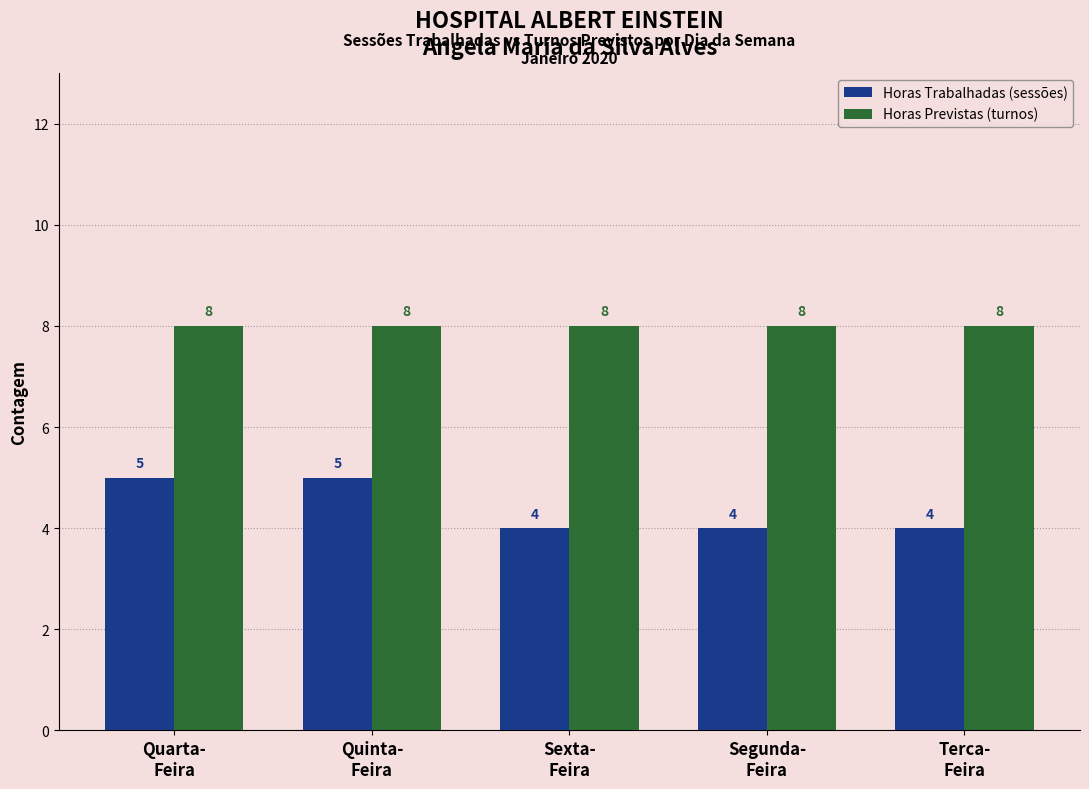

Is the value of Horas Trabalhadas (sessões) at Sexta-
Feira greater than the value of Horas Previstas (turnos) at Segunda-
Feira?

No